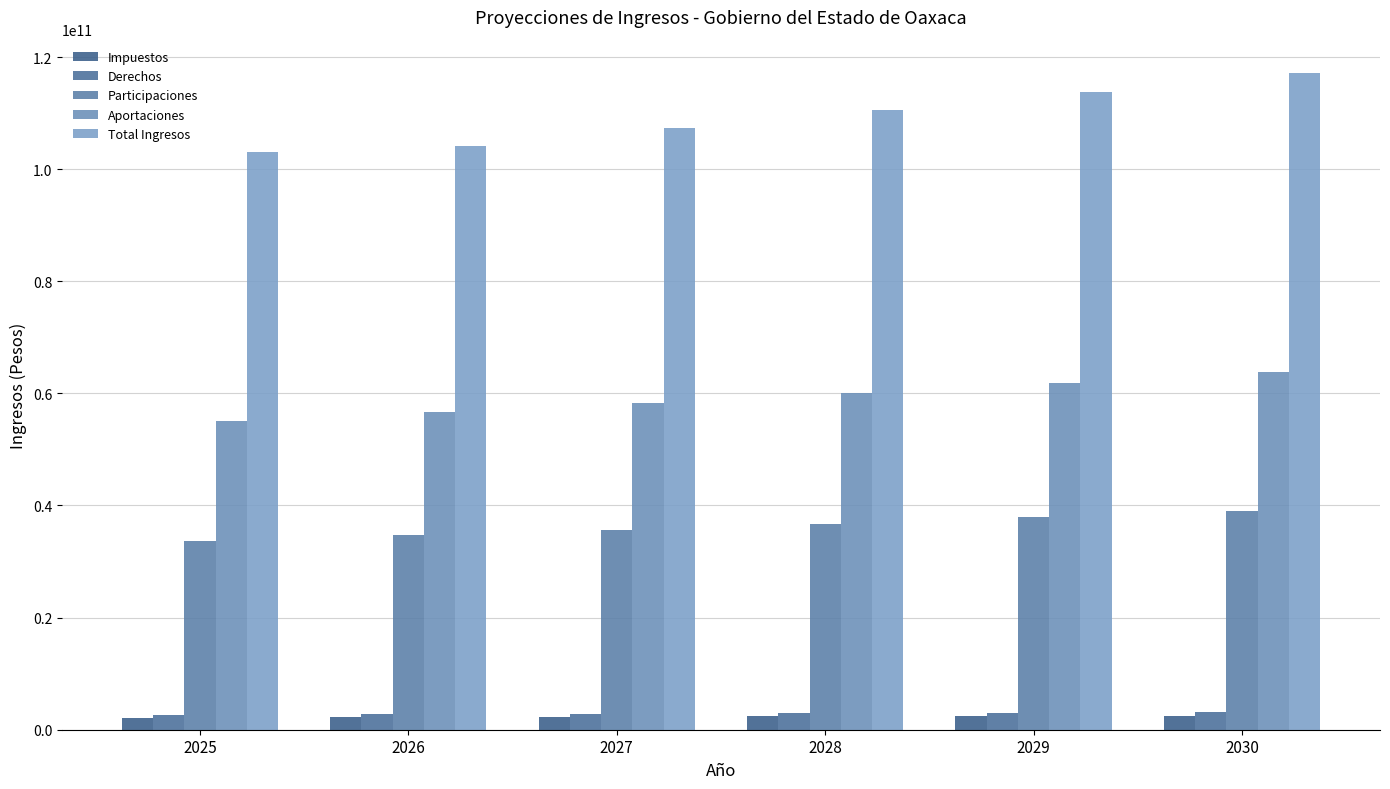

Rank the series by their maximum value, from highest to lowest.

Total Ingresos, Aportaciones, Participaciones, Derechos, Impuestos